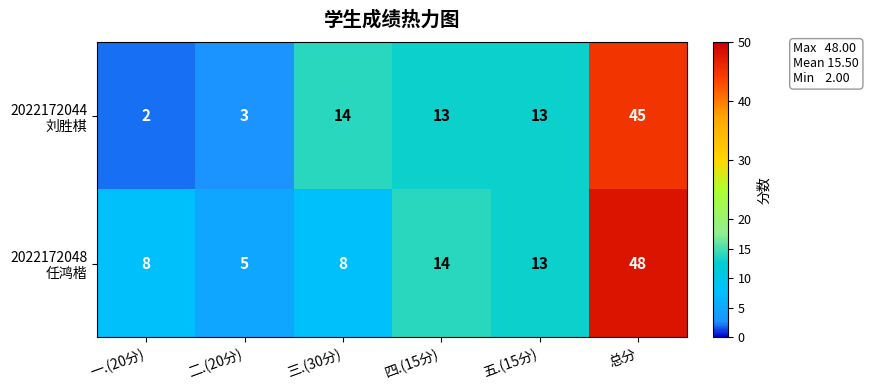

What is the difference between the highest and lowest values at 三.(30分)?

6